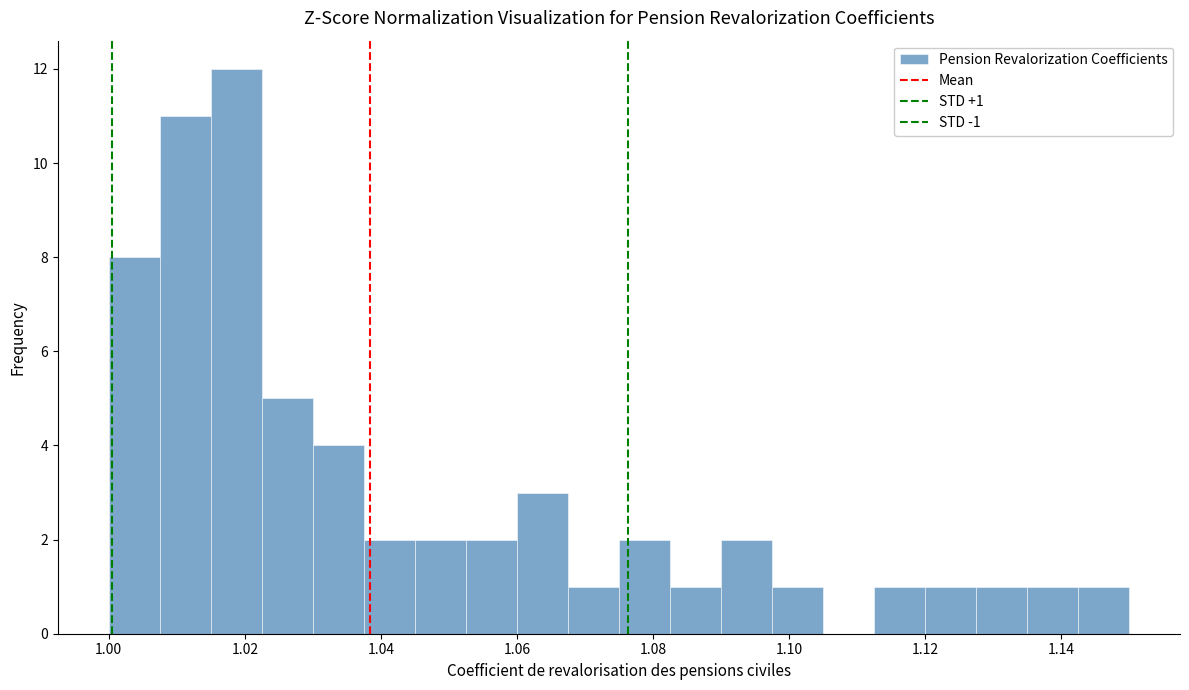

Read against the x-axis, roughly where is the centre of the tallest bar?

1.018